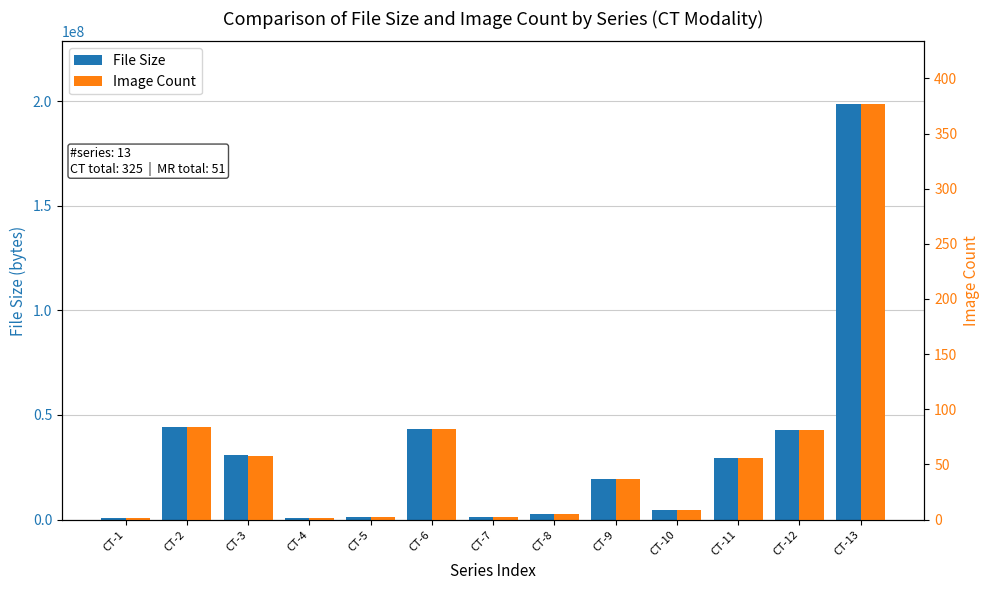

Which series has the largest total across all categories?

File Size